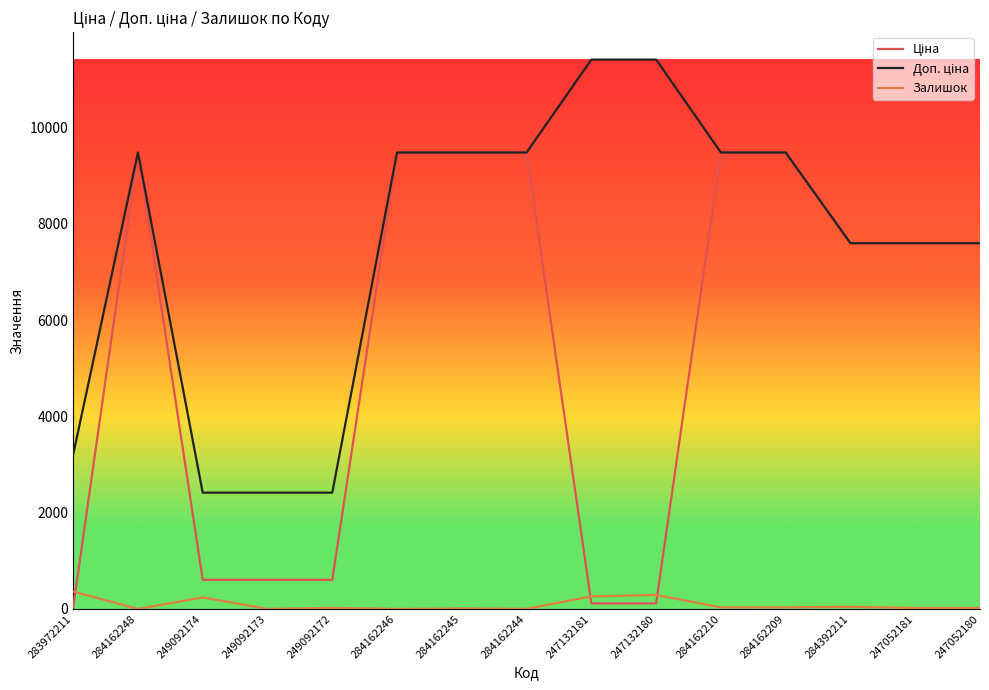

What is the maximum value for Залишок?

360.0